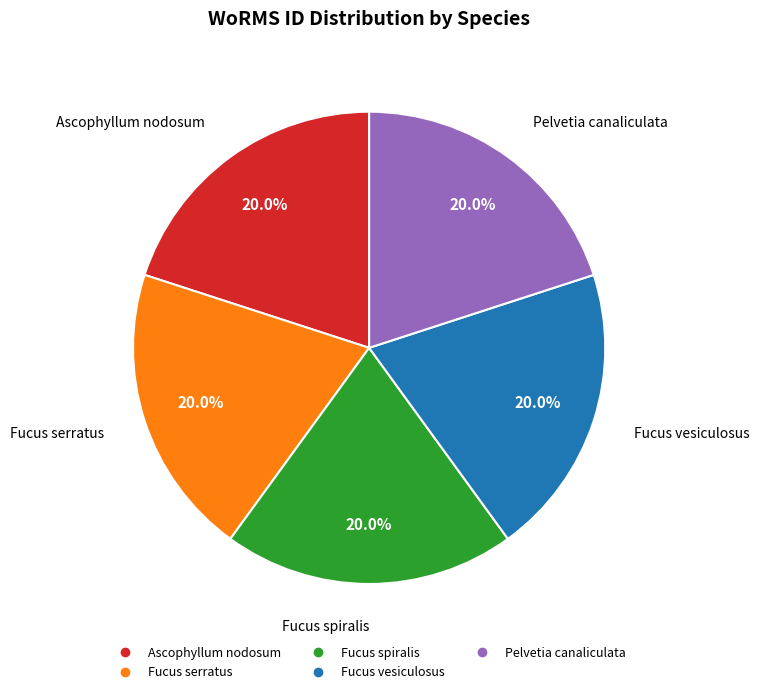

To the nearest percent, what is the average slice percentage?

20%